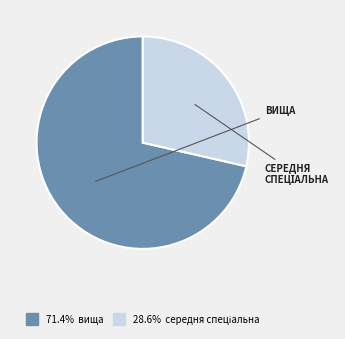

Is there any slice that represents more than half of the pie?

Yes